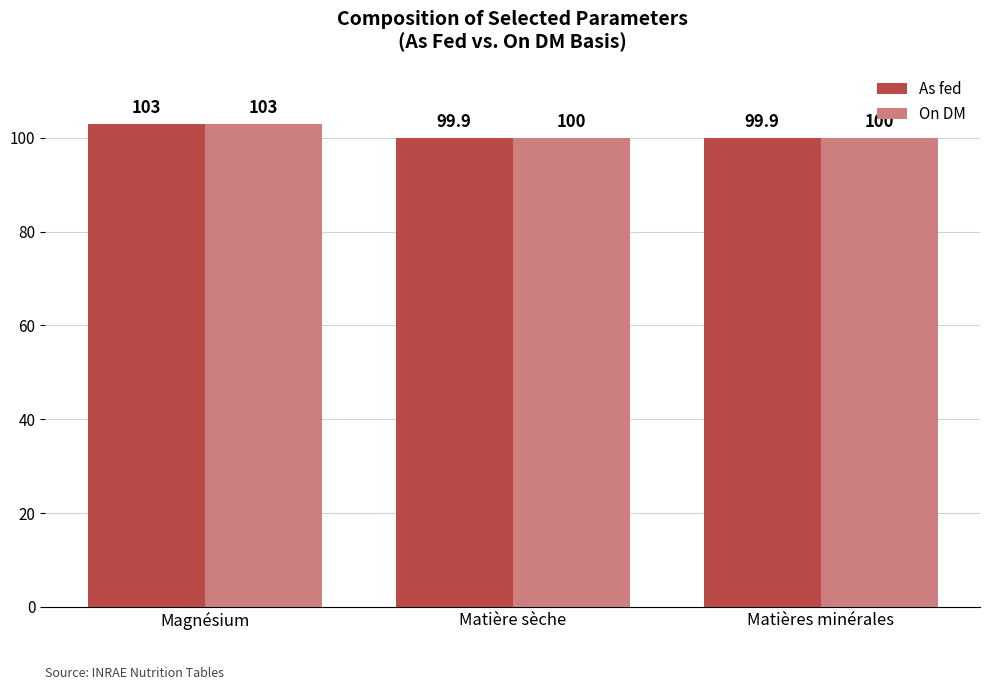

Reading left to right, extract all data points from this chart.

As fed: 103.0	99.9	99.9
On DM: 103.0	100.0	100.0